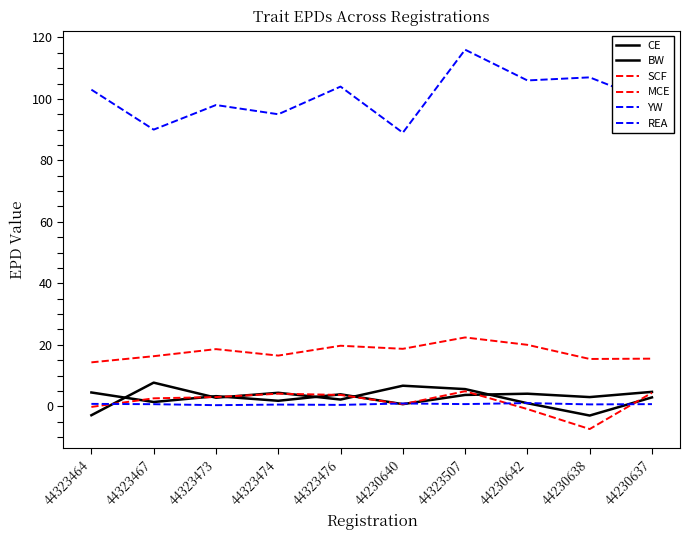

What is the total value across all series at 44323467?

118.7